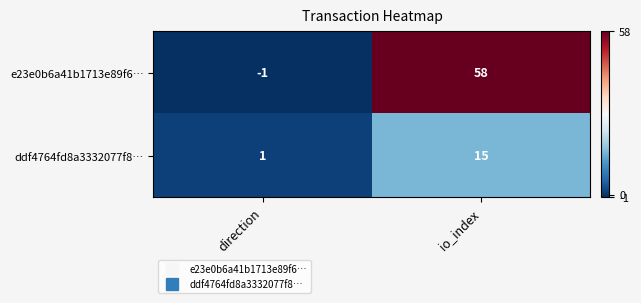

Is it true that e23e0b6a41b1713e89f6… equals -1 at direction?

True